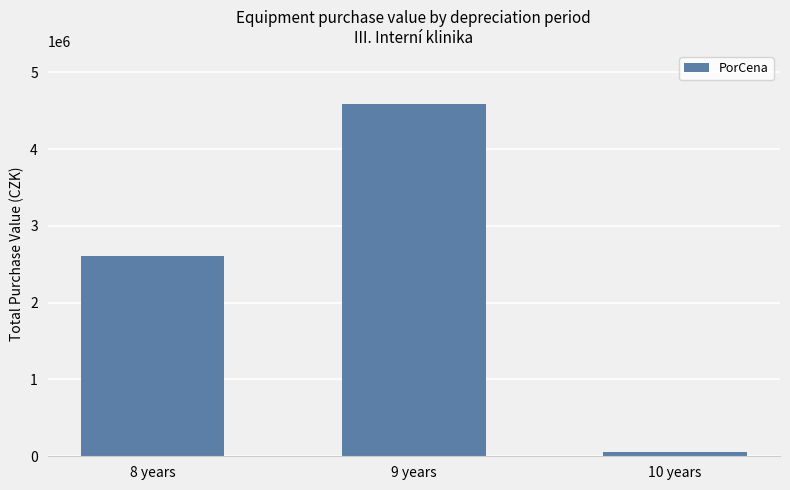

Are the bars grouped side by side (vs. stacked)?

No